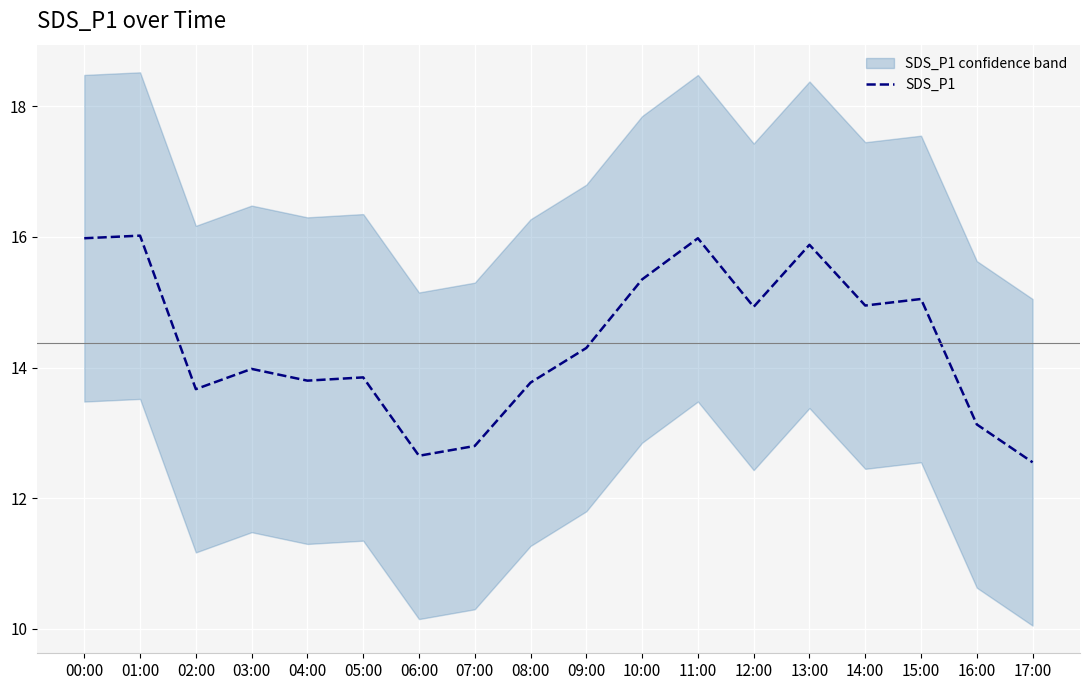

How many interior local peaks (higher than both neighbors) does the data have?

6